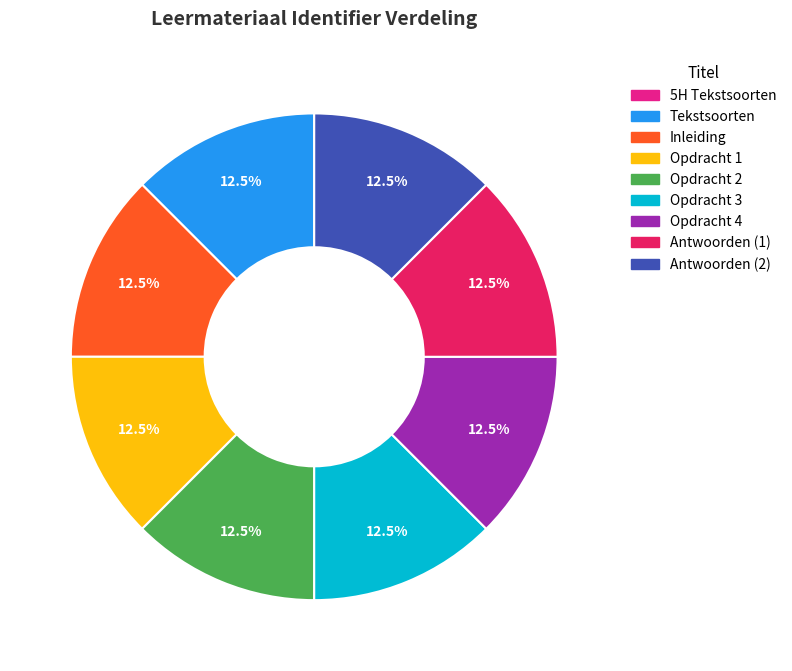

Does Opdracht 4 represent more than half of the total?

No